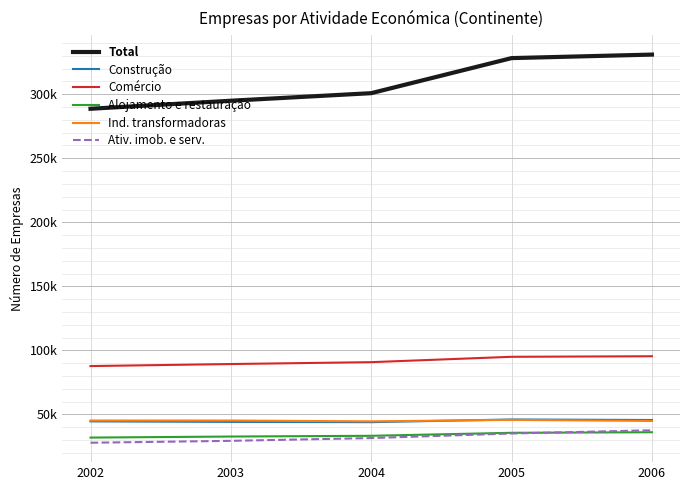

True or false: Comércio and Construção intersect in this chart.

False